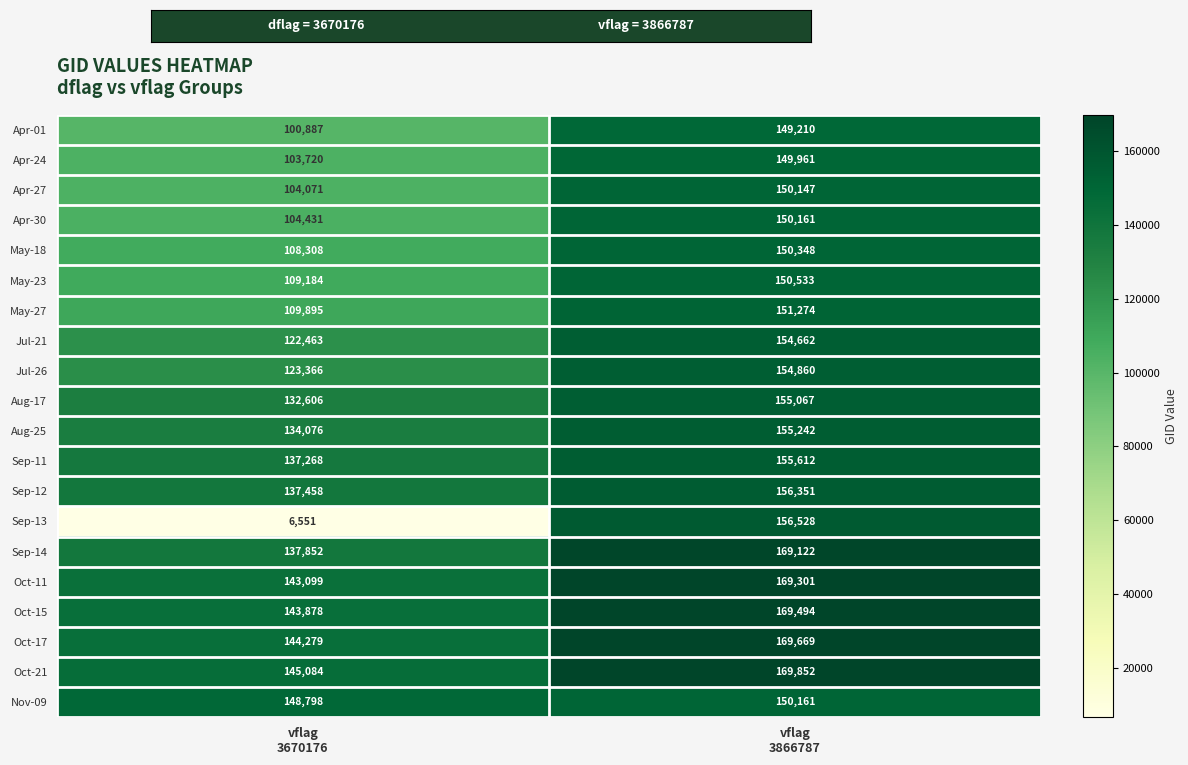

Which series has the widest spread of values?

Sep-13